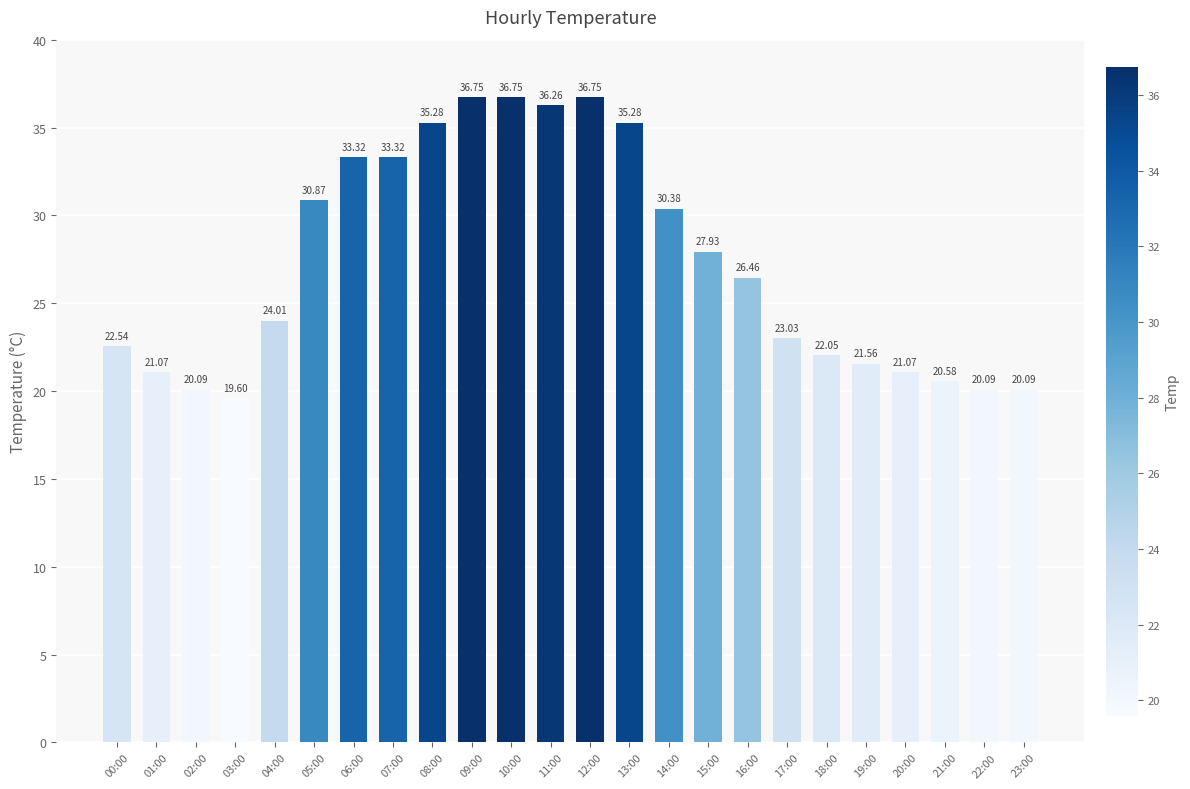

What is the change in value from 05:00 to 19:00?

-9.3